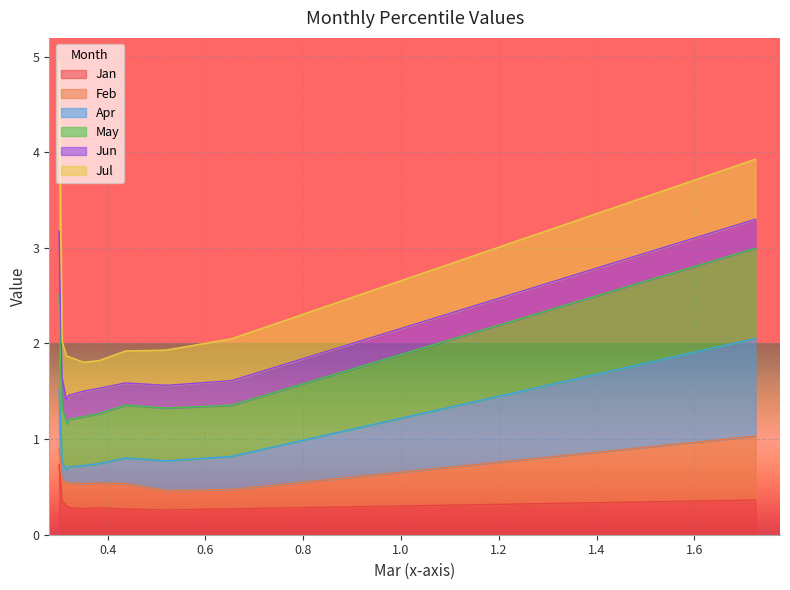

The Apr series shows 0.3 at pct15. True or false?

False